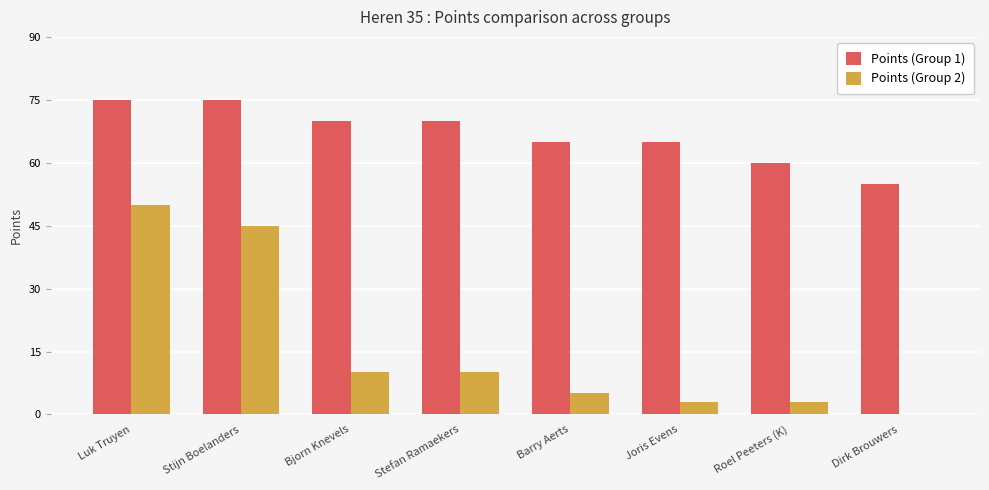

What is the sum of all Points (Group 1) values?

535